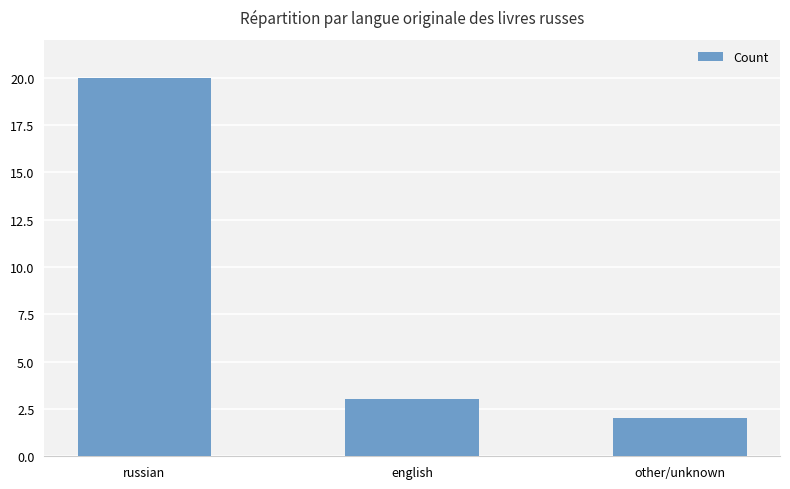

Where does the data first go above 3?

russian